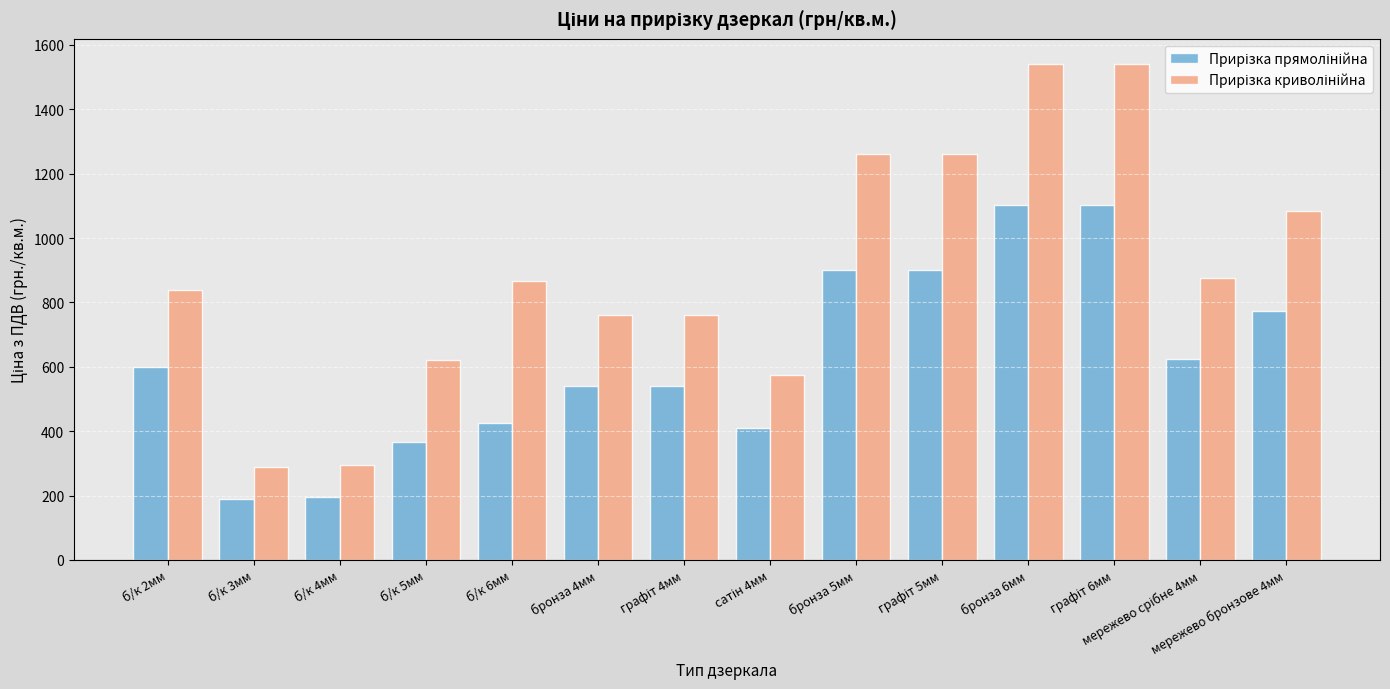

What is the minimum value shown in the chart?

190